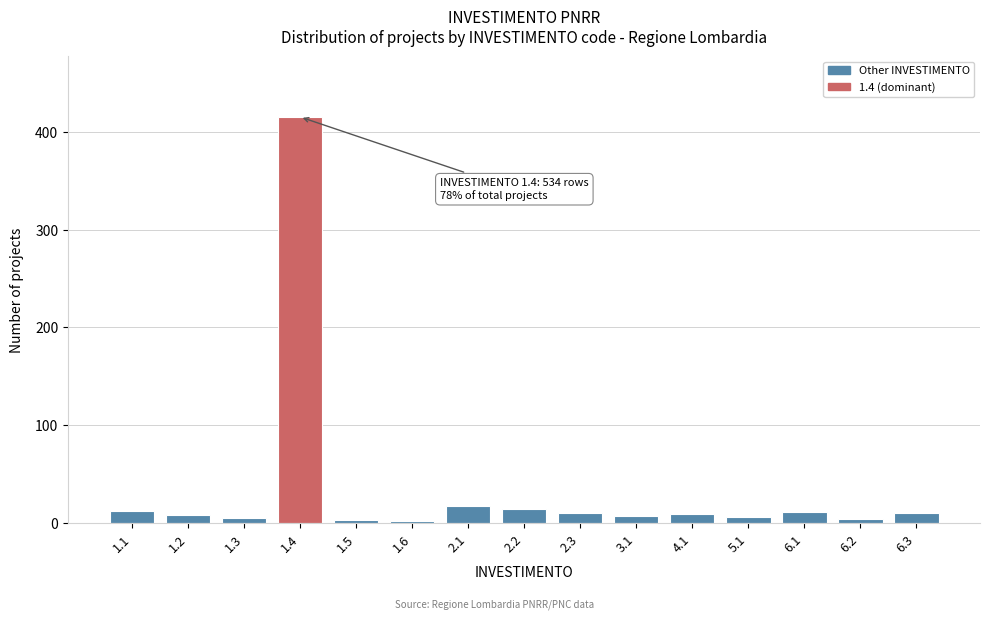

Is it true that the value at 1.4 is 127?

False